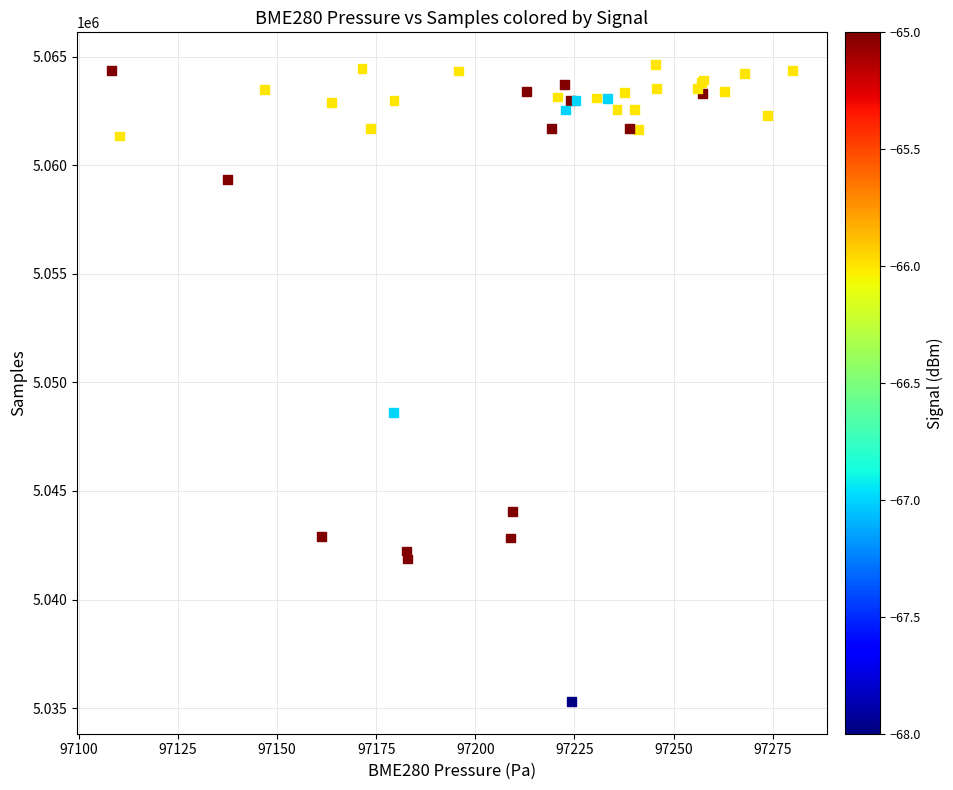

What Y value in the scatter plot is closest to 5049972?

5048602